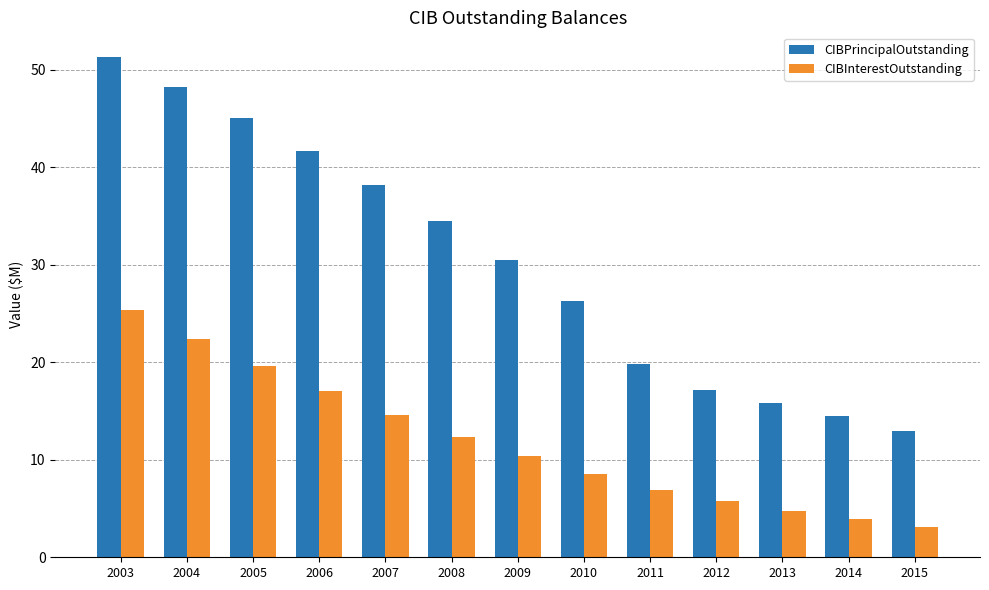

How many values in the CIBPrincipalOutstanding series exceed 30?

7